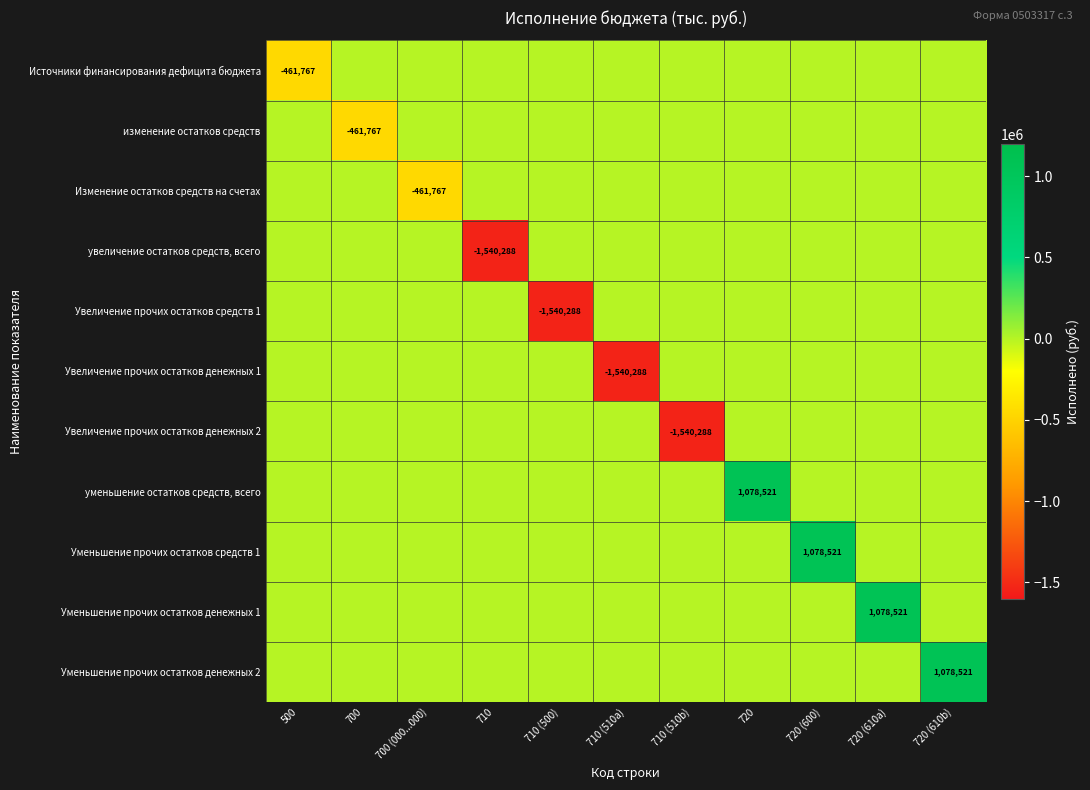

Which series has the largest total across all categories?

уменьшение остатков средств, всего